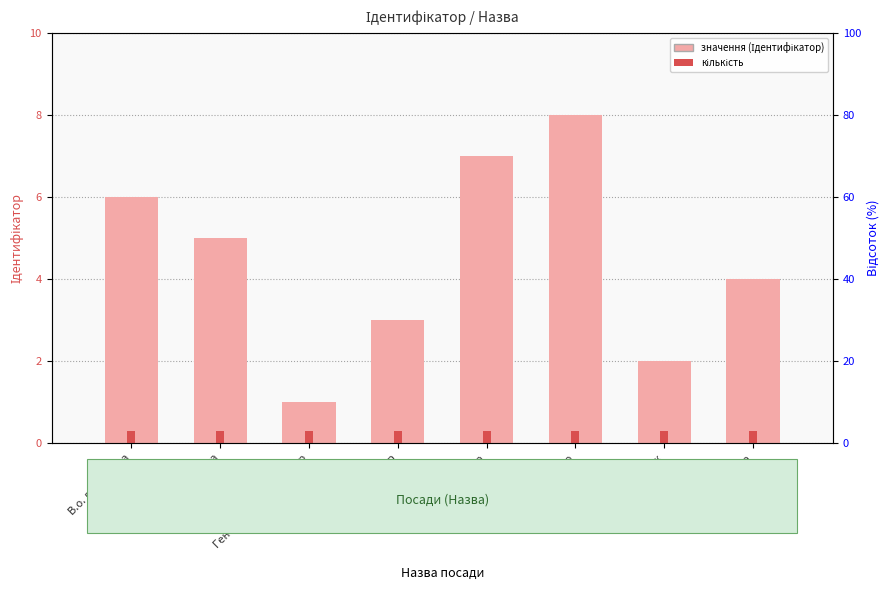

Which label corresponds to the smallest value in the chart?

Генеральний директор